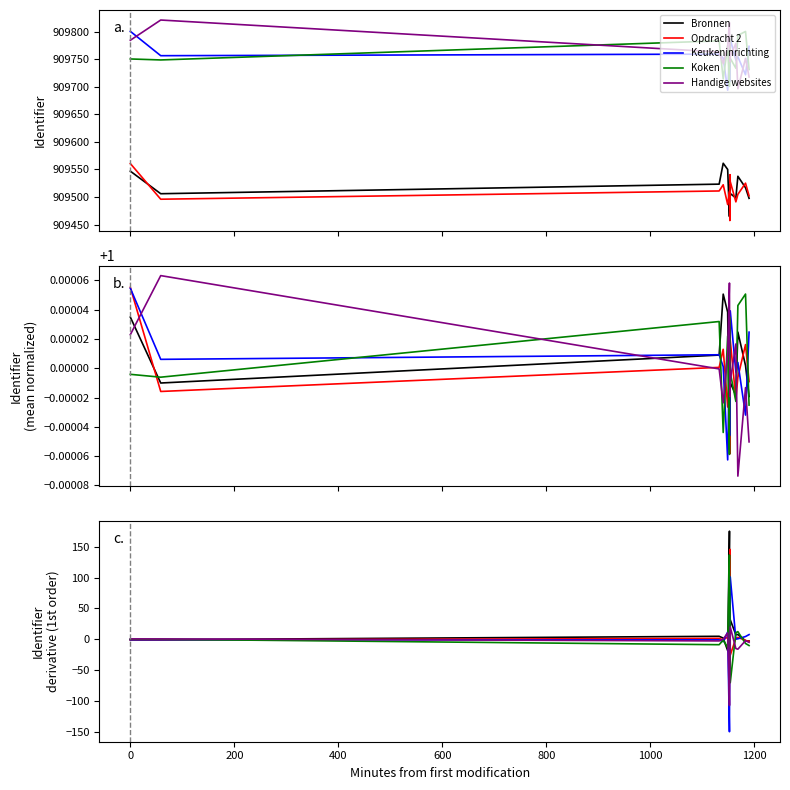

What is the value of the Keukeninrichting point at the 5th from the left?

11.7